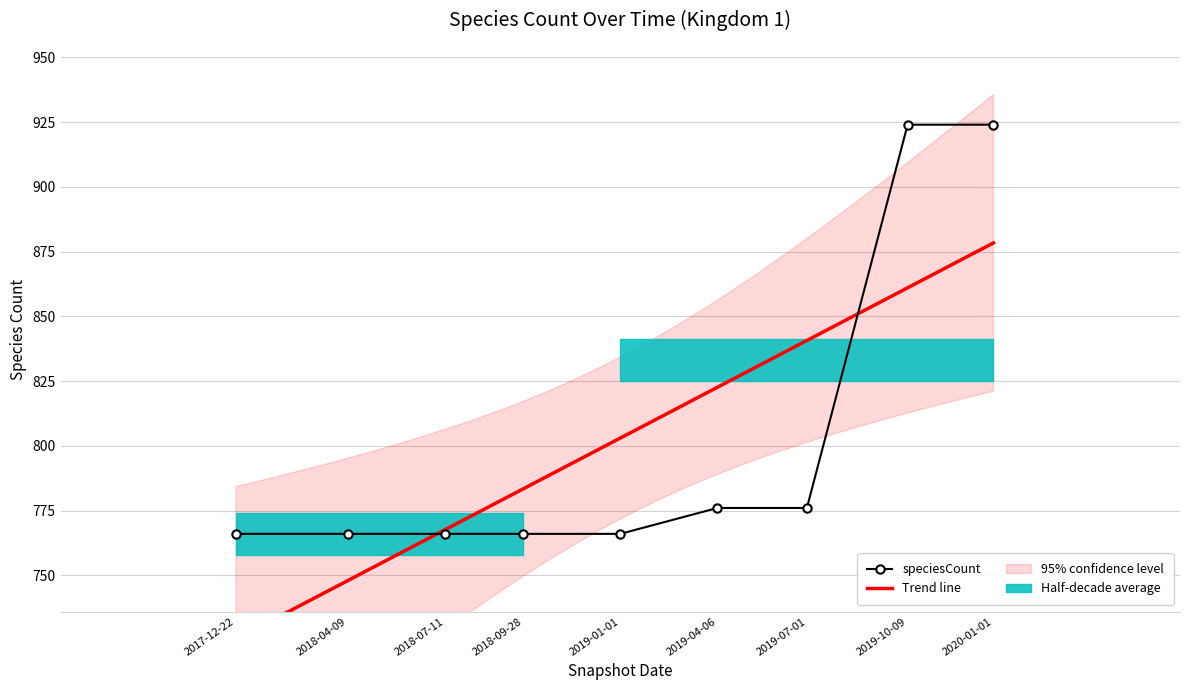

What is the value of the 1st point from the left?

766